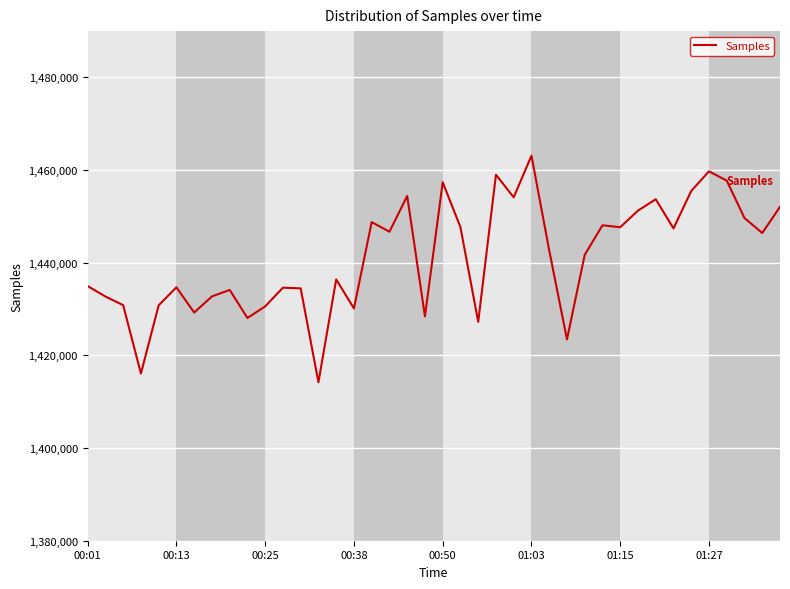

What is the minimum value shown in the chart?

1414202